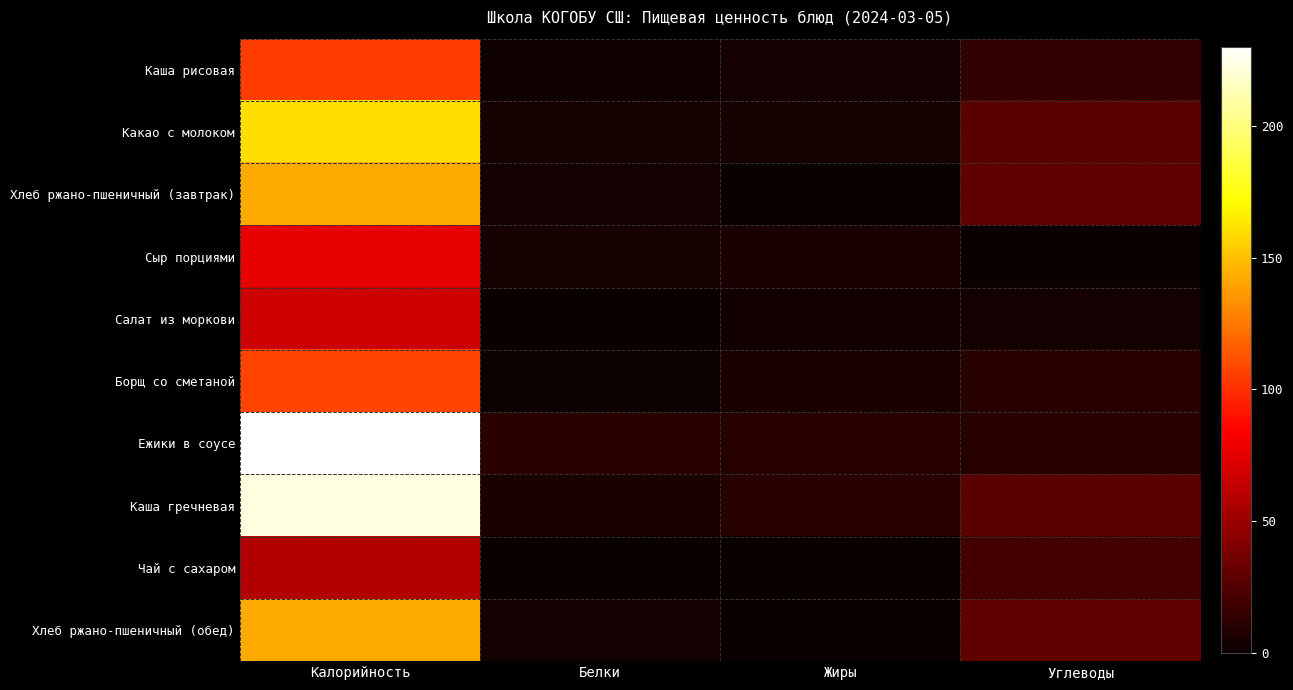

Reading left to right, what are all the values shown in this chart?

Каша рисовая: Калорийность=104.8	Белки=2.2	Жиры=4.1	Углеводы=14.1
Какао с молоком: Калорийность=160.0	Белки=4.6	Жиры=4.6	Углеводы=27.0
Хлеб ржано-пшеничный (завтрак): Калорийность=142.0	Белки=4.0	Жиры=0.0	Углеводы=30.0
Сыр порциями: Калорийность=76.0	Белки=4.7	Жиры=6.2	Углеводы=0.0
Салат из моркови: Калорийность=67.2	Белки=0.6	Жиры=3.0	Углеводы=3.6
Борщ со сметаной: Калорийность=107.4	Белки=1.6	Жиры=6.2	Углеводы=10.4
Ежики в соусе: Калорийность=230.0	Белки=11.5	Жиры=10.2	Углеводы=10.0
Каша гречневая: Калорийность=222.0	Белки=6.0	Жиры=10.0	Углеводы=28.0
Чай с сахаром: Калорийность=58.0	Белки=0.2	Жиры=0.0	Углеводы=20.0
Хлеб ржано-пшеничный (обед): Калорийность=142.0	Белки=4.0	Жиры=0.0	Углеводы=30.0